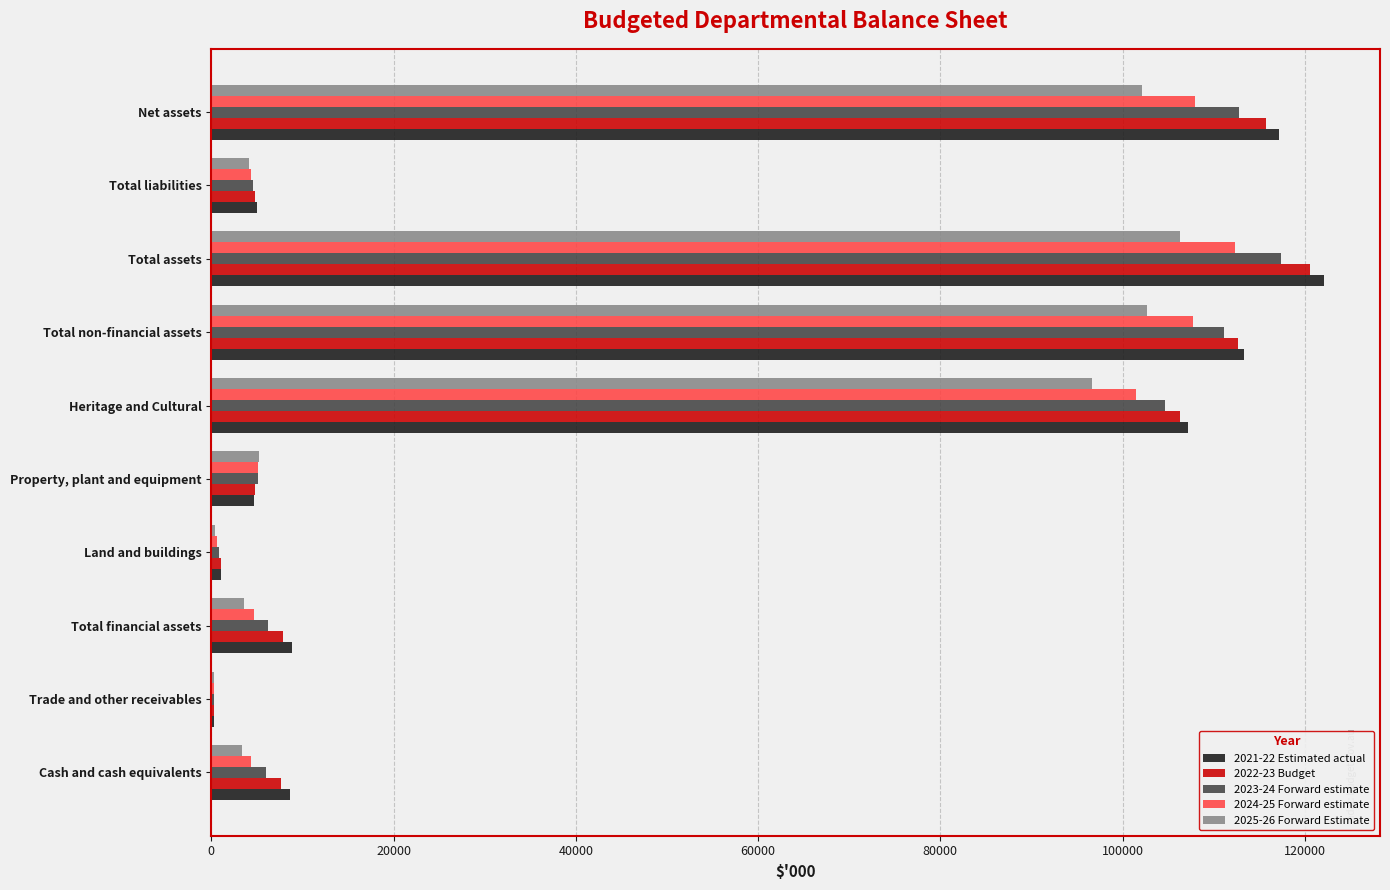

Which label corresponds to the largest value in the chart?

Total assets